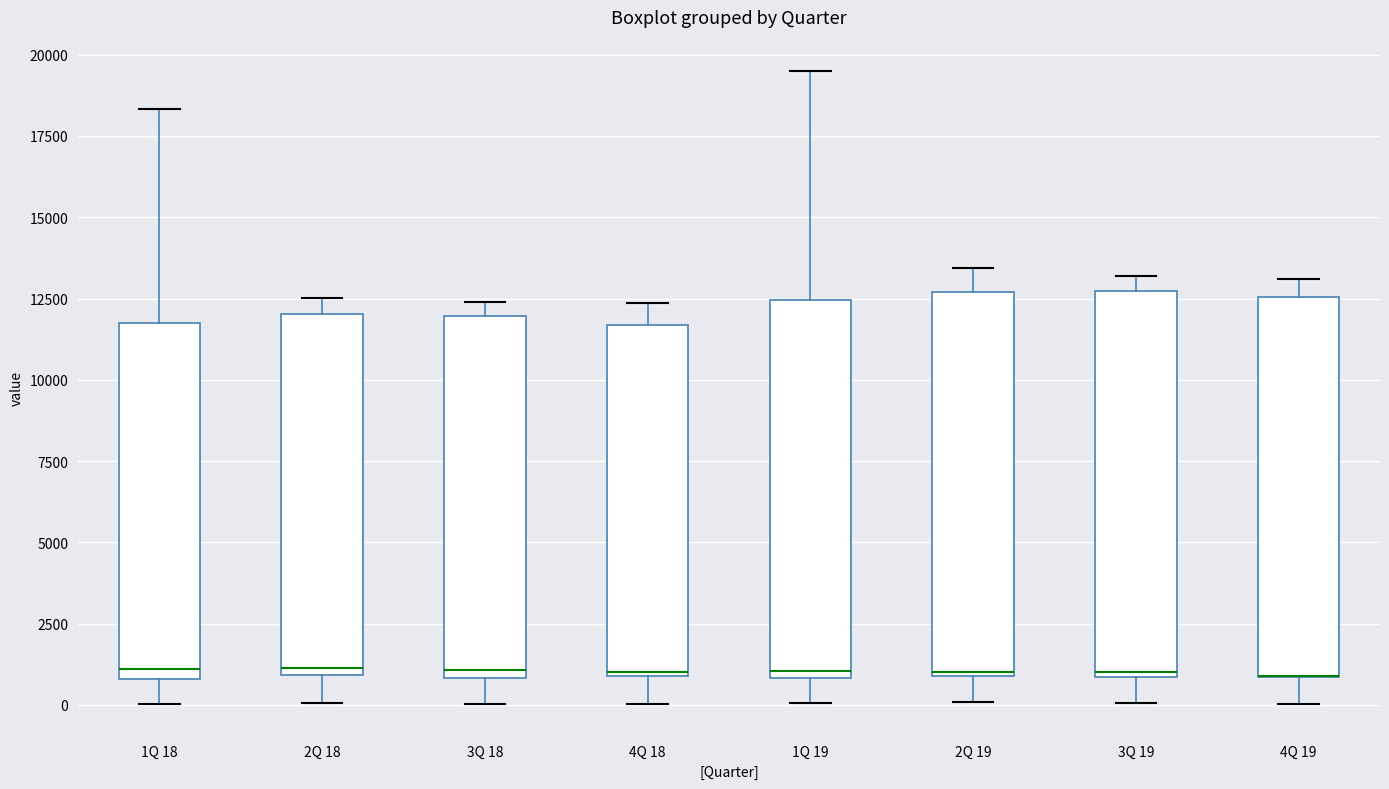

Reading left to right, read every box against the y-axis: the position of its median line, the range the box covers, and the ends of its whiskers. The values are not printed on the chart, so give them approximately, as read against the axis.

1Q 18: median 1000 (just above the box's lower edge), box 1000 to 11500, whiskers 0 to 18500
2Q 18: median 1000 (just above the box's lower edge), box 1000 to 12000, whiskers 0 to 12500
3Q 18: median 1000 (just above the box's lower edge), box 1000 to 12000, whiskers 0 to 12500
4Q 18: median 1000, box 1000 to 11500, whiskers 0 to 12500
1Q 19: median 1000 (just above the box's lower edge), box 1000 to 12500, whiskers 0 to 19500
2Q 19: median 1000, box 1000 to 12500, whiskers 0 to 13500
3Q 19: median 1000, box 1000 to 12500, whiskers 0 to 13000
4Q 19: median 1000 (drawn on the box's lower edge), box 1000 to 12500, whiskers 0 to 13000